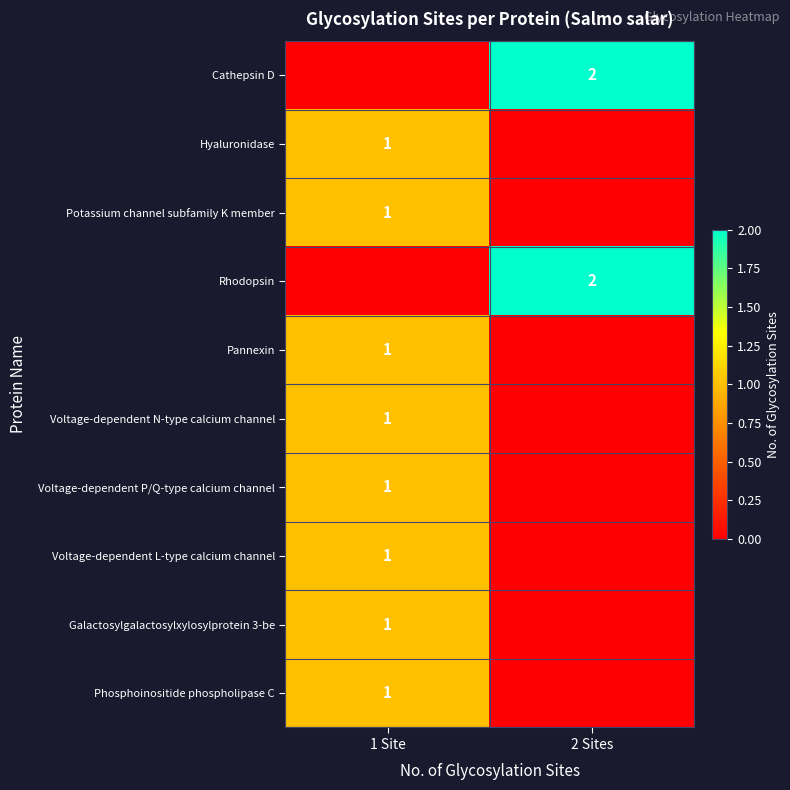

The value of Voltage-dependent L-type calcium channel at 1 Site is 1. True or false?

True